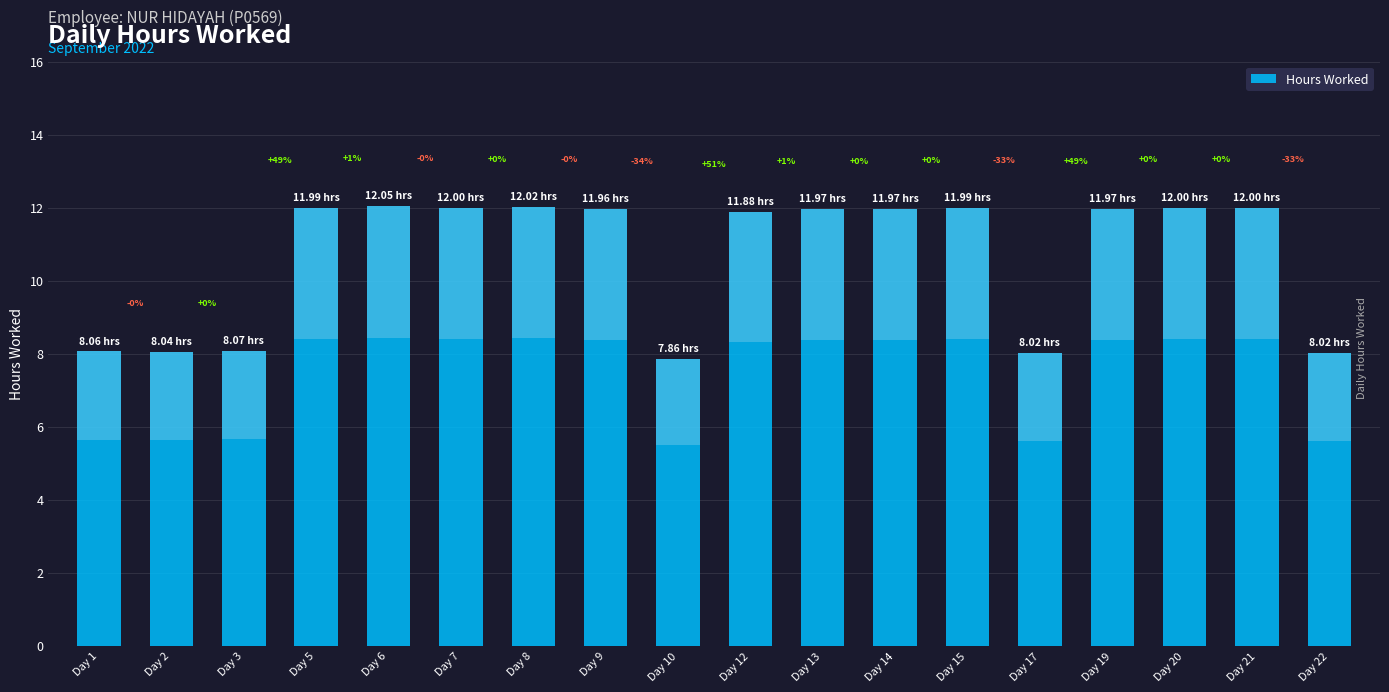

How many values are below 11?

6